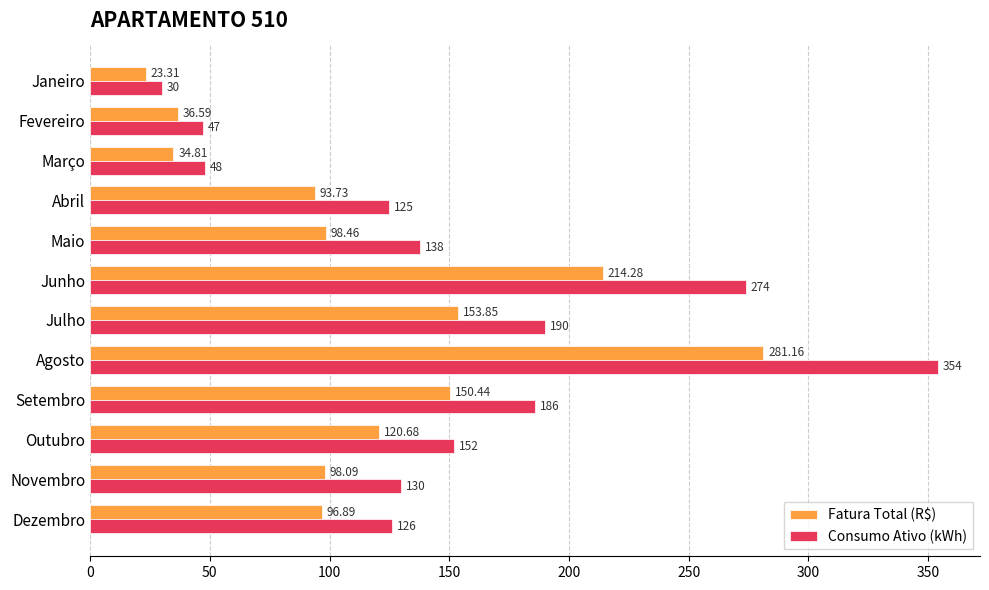

What are all the series names shown in the legend?

Fatura Total (R$), Consumo Ativo (kWh)